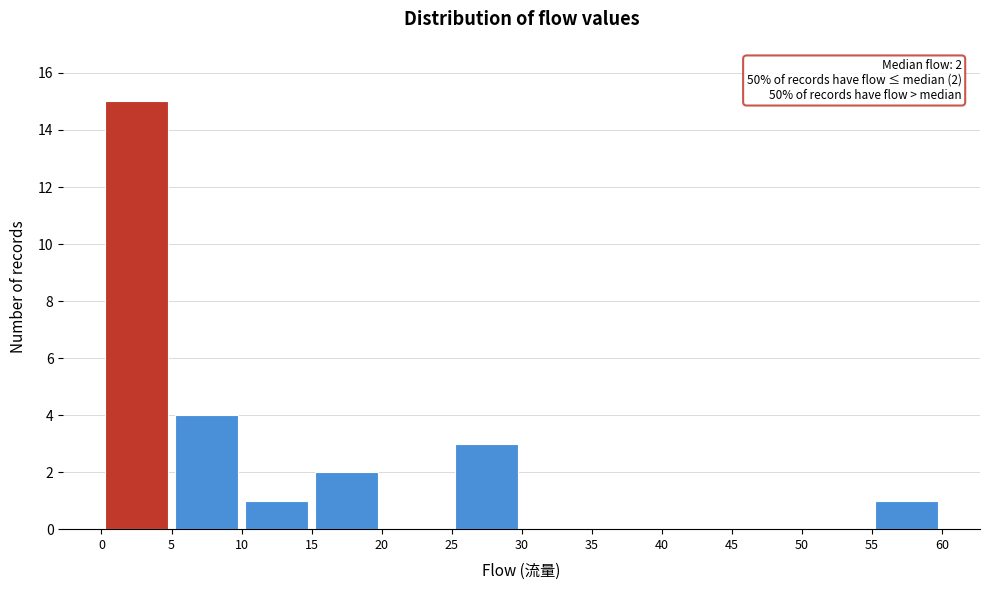

Which range on the x-axis has the tallest bar?

0 to 5